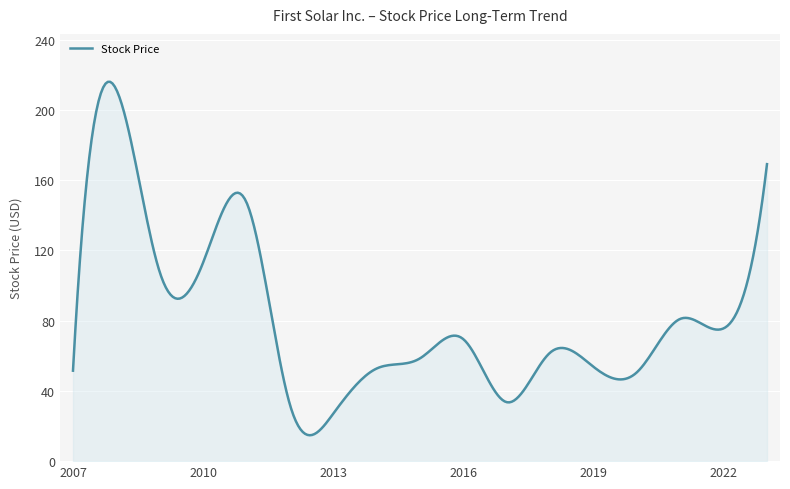

What is the difference between the maximum and minimum values?

201.3